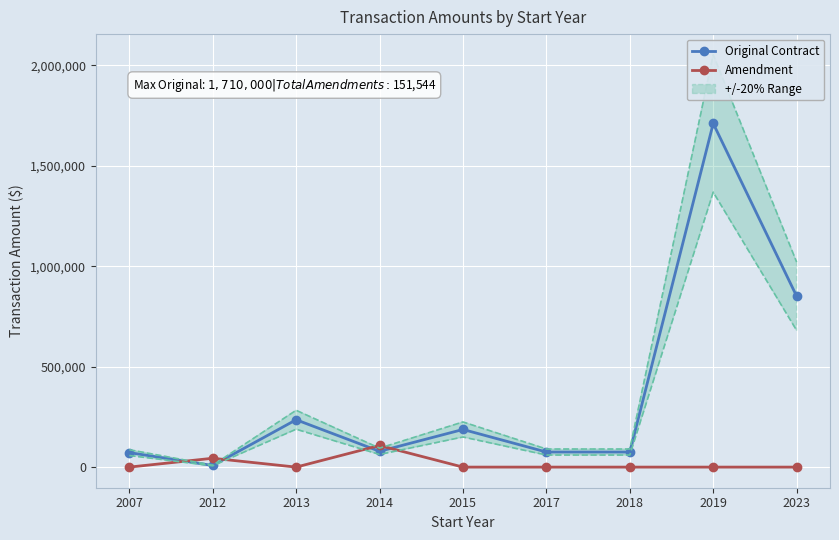

At which label does Amendment reach its minimum?

2007